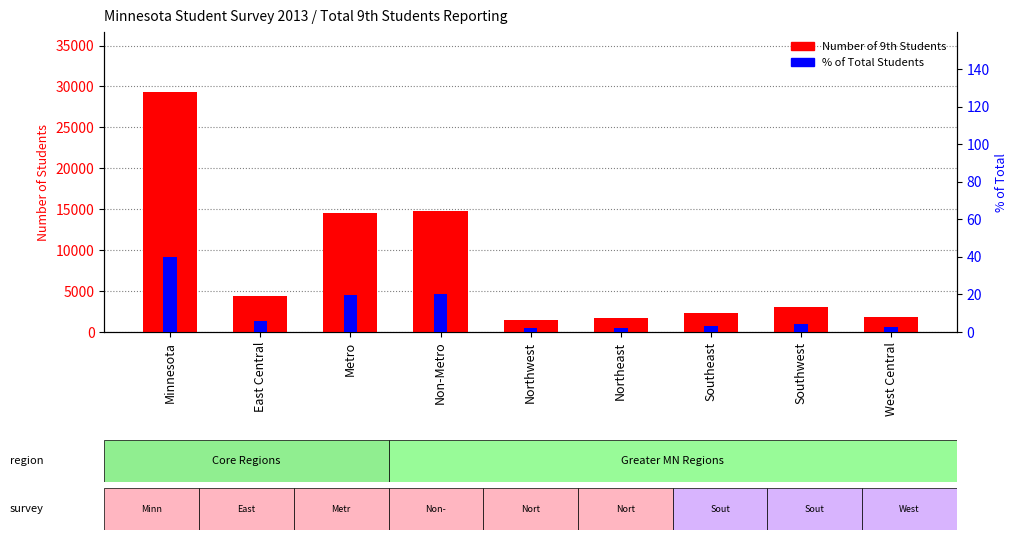

Where is % of Total Students nearest to the value 20?

Non-Metro